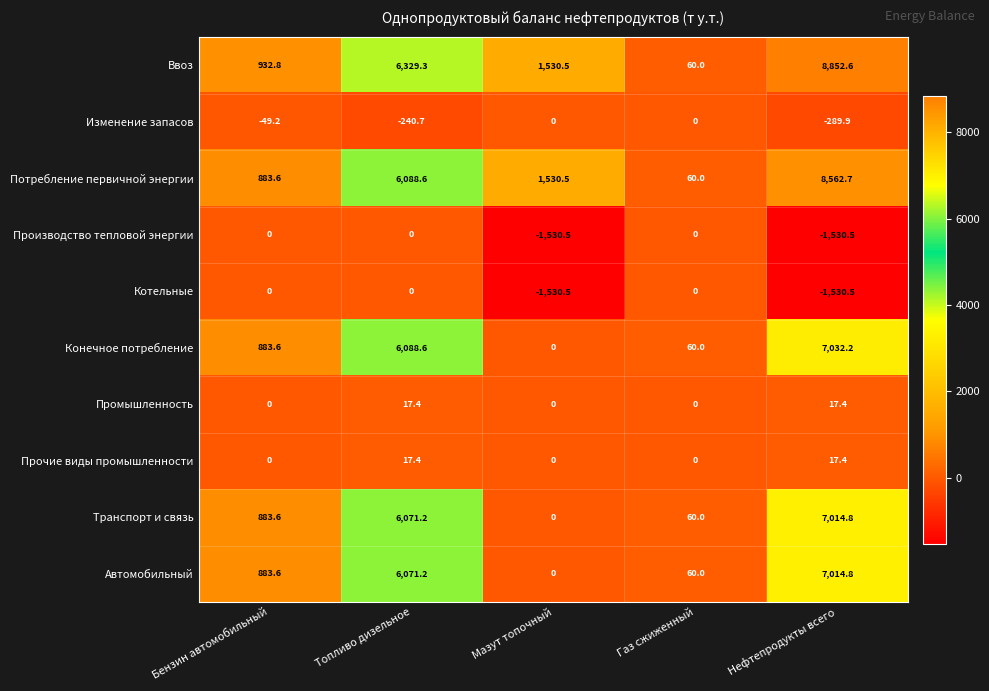

Rank the categories by Автомобильный value from highest to lowest.

Нефтепродукты всего, Топливо дизельное, Бензин автомобильный, Газ сжиженный, Мазут топочный